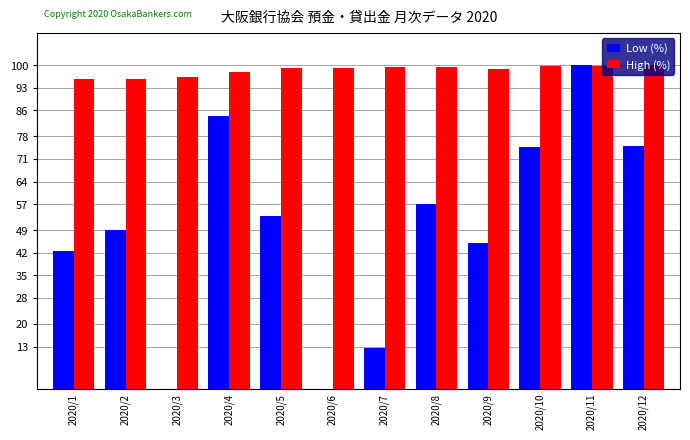

What is the sum of all Low (%) values?

593.8